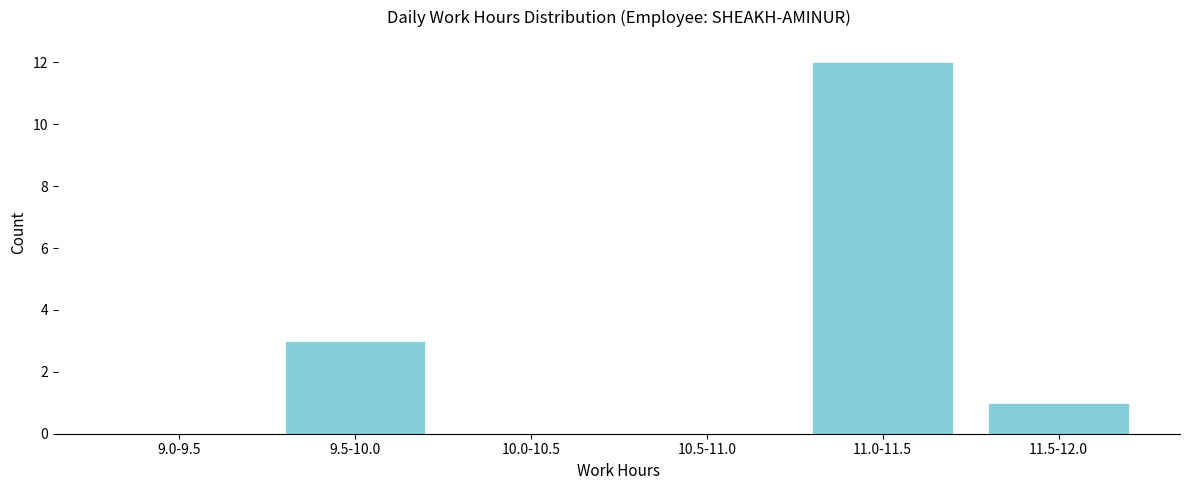

Reading left to right, list all the values displayed in this chart.

9.0-9.5=0	9.5-10.0=3	10.0-10.5=0	10.5-11.0=0	11.0-11.5=12	11.5-12.0=1